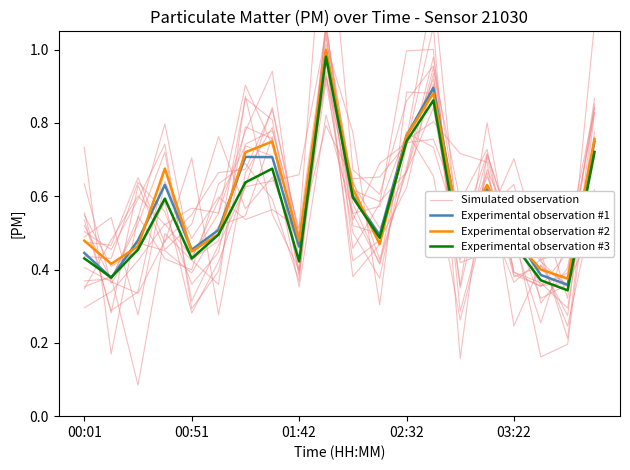

What position from the left is 9?

10